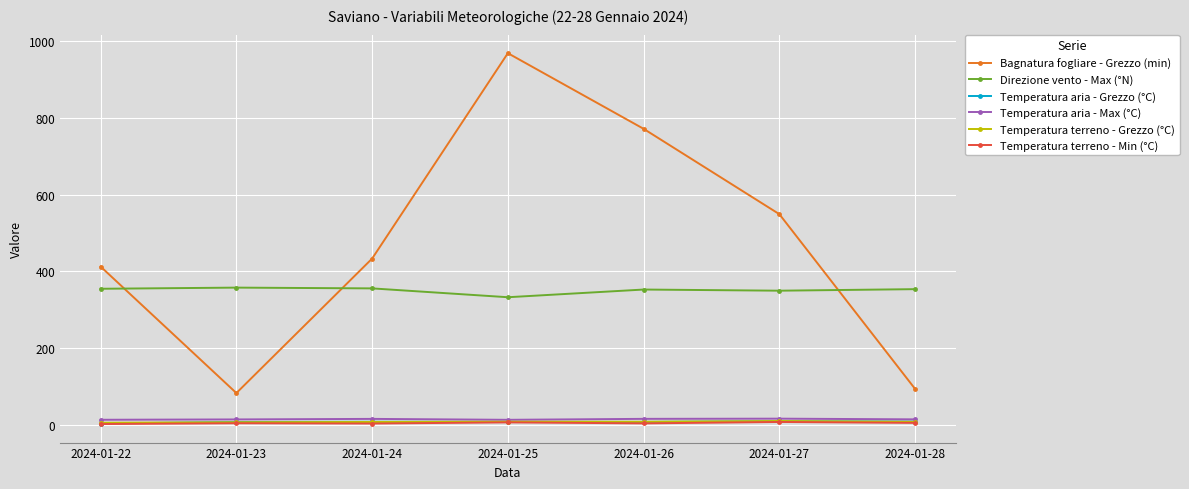

True or false: Bagnatura fogliare - Grezzo (min) and Temperatura terreno - Min (°C) cross at least once.

False